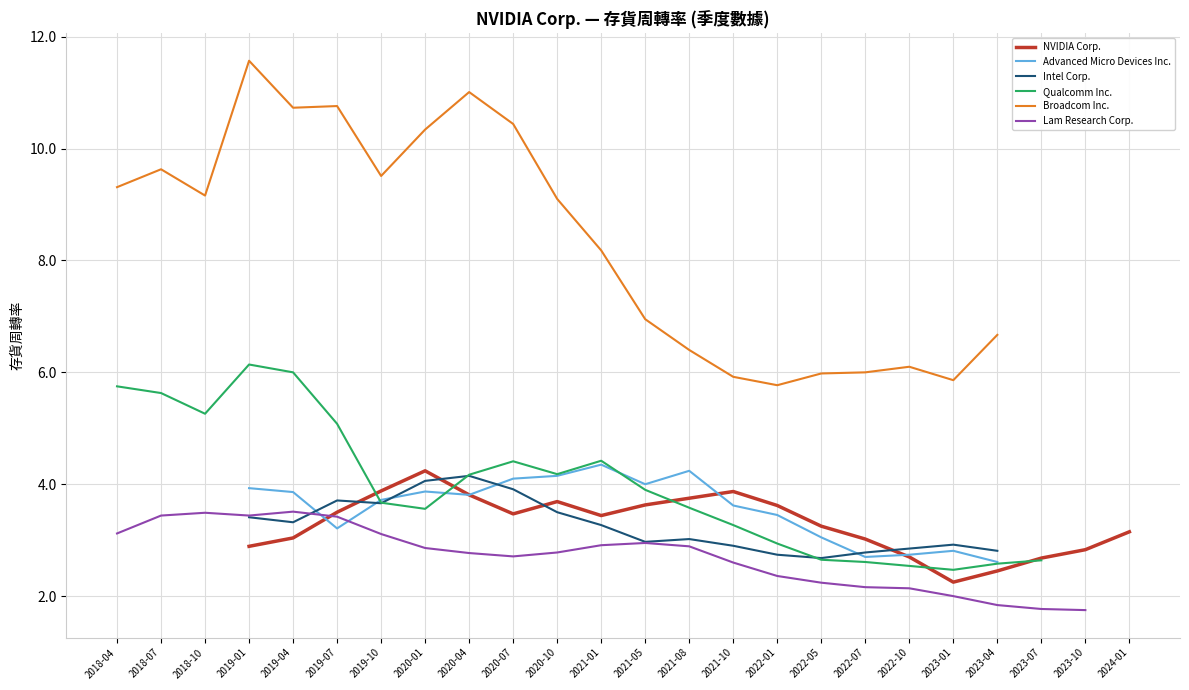

The value of Advanced Micro Devices Inc. at 2019-04 is 6.3. True or false?

False